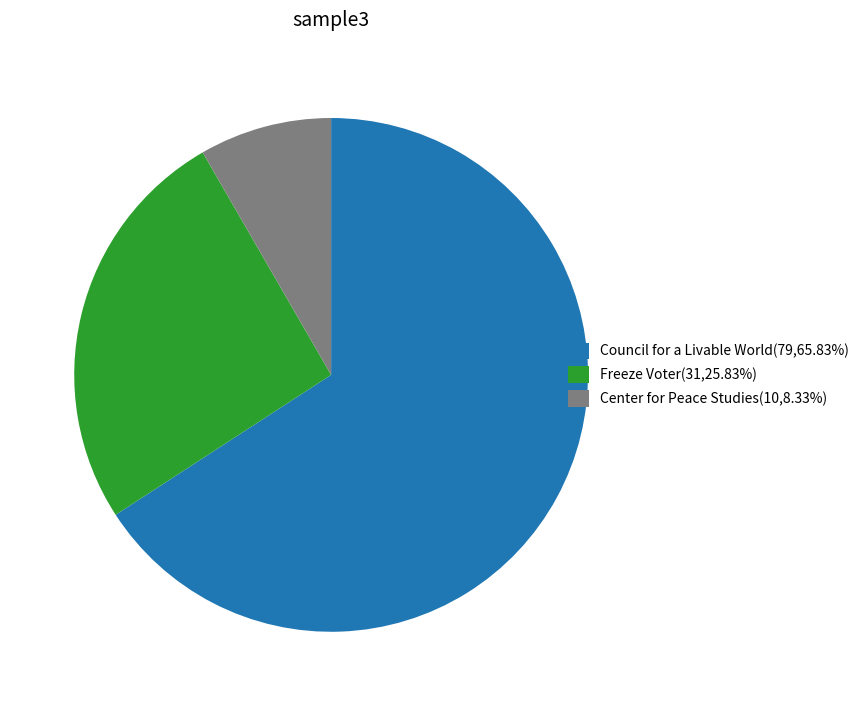

Does Council for a Livable World(79,65.83%) account for over 50% of the chart?

Yes